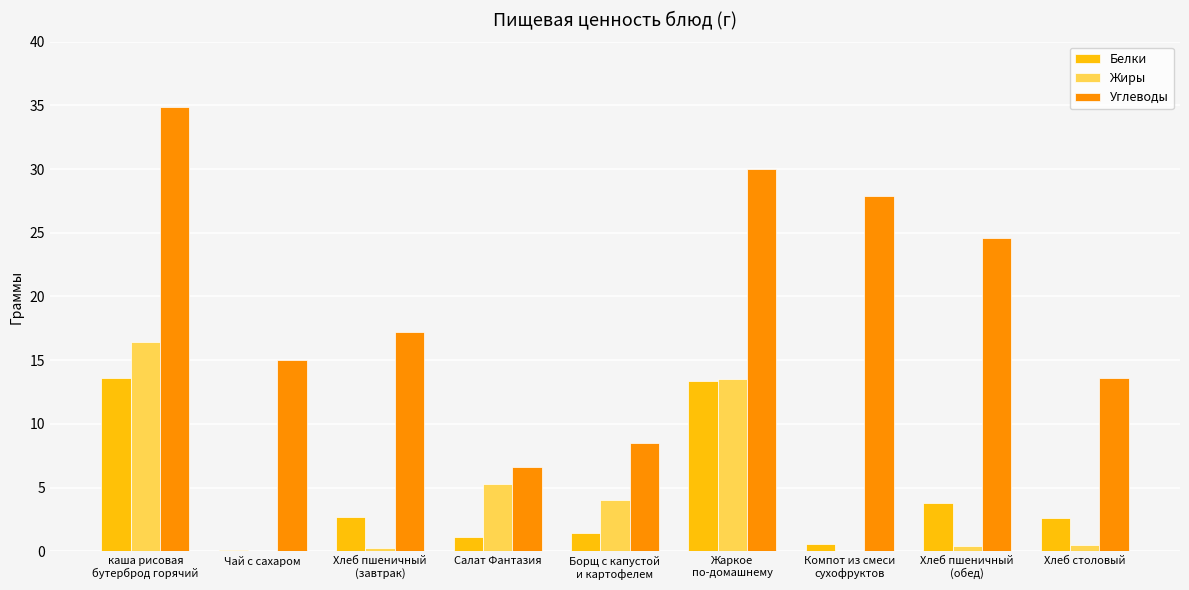

Are the bars grouped side by side (vs. stacked)?

Yes